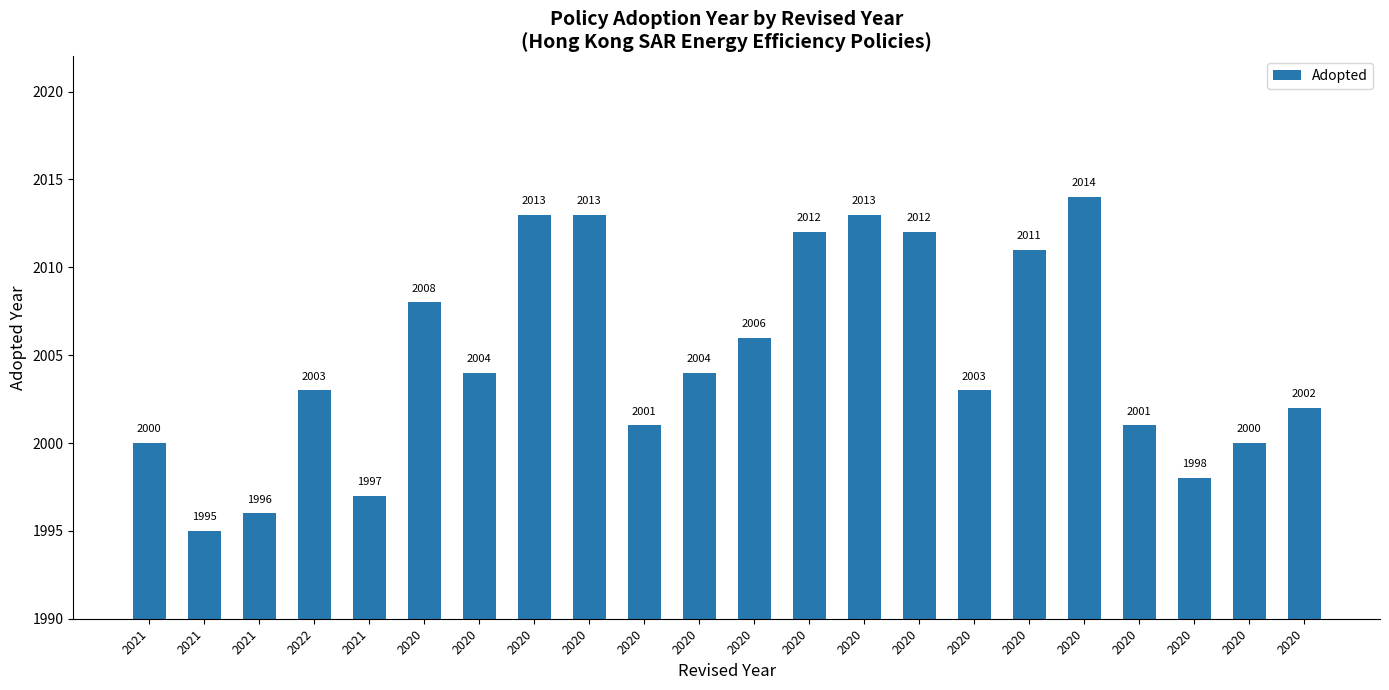

Is it true that the value at 2020 is 3043?

False